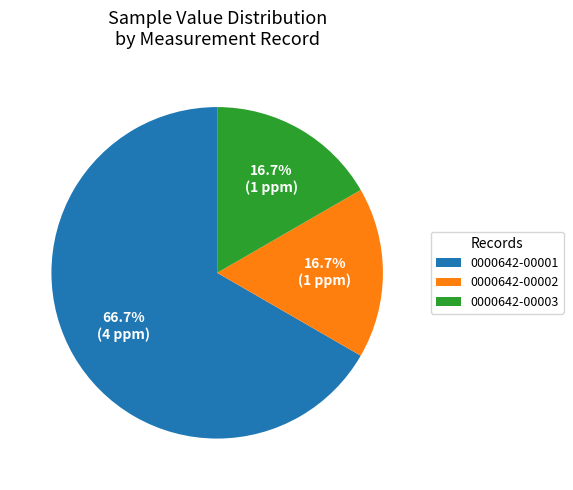

How many slices are in this pie chart?

3